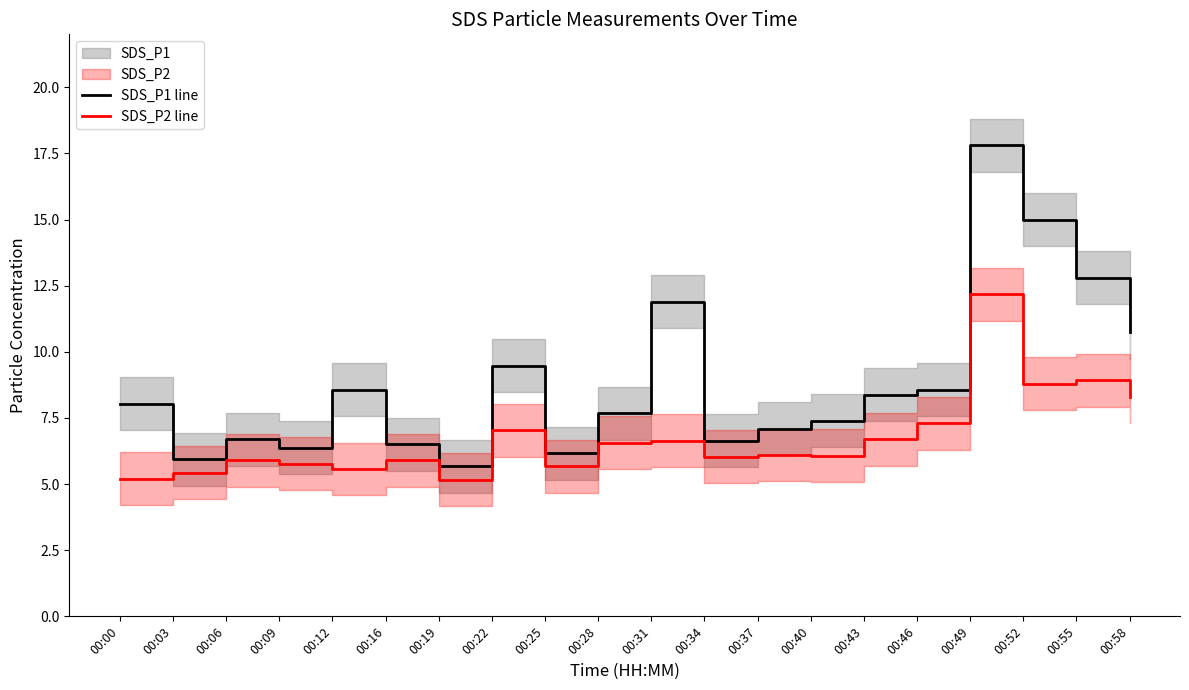

Reading left to right, what are all the values shown in this chart?

SDS_P1 line: 8.0	5.9	6.7	6.4	8.6	6.5	5.7	9.5	6.2	7.7	11.9	6.6	7.1	7.4	8.4	8.6	17.8	15.0	12.8	10.7
SDS_P2 line: 5.2	5.4	5.9	5.8	5.6	5.9	5.2	7.0	5.7	6.6	6.6	6.0	6.1	6.1	6.7	7.3	12.2	8.8	8.9	8.3